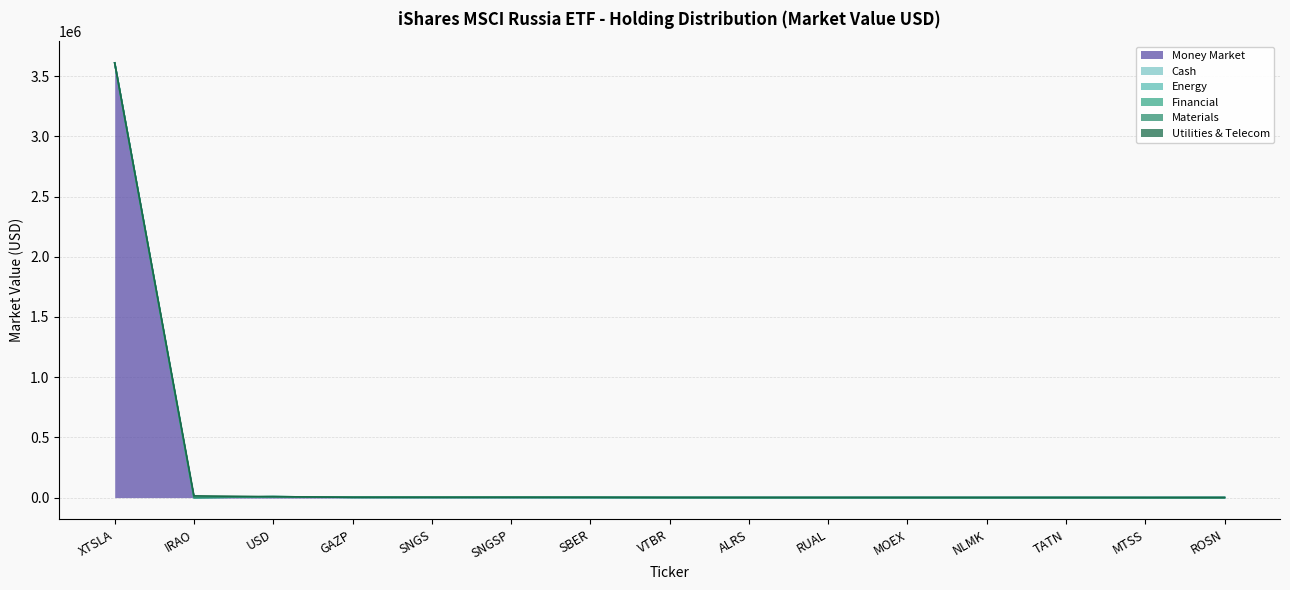

What is the highest value of the Money Market series?

3610000.0